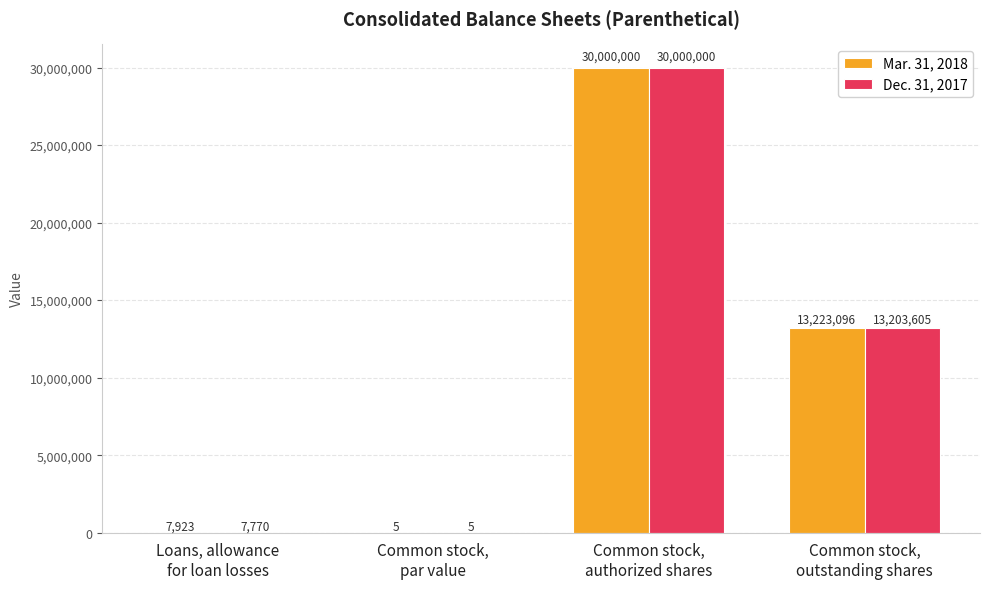

What is the greatest value displayed?

30000000